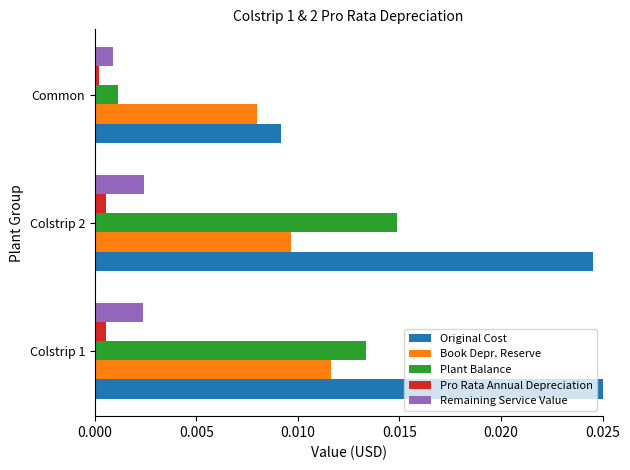

Which series has the largest total across all categories?

Original Cost